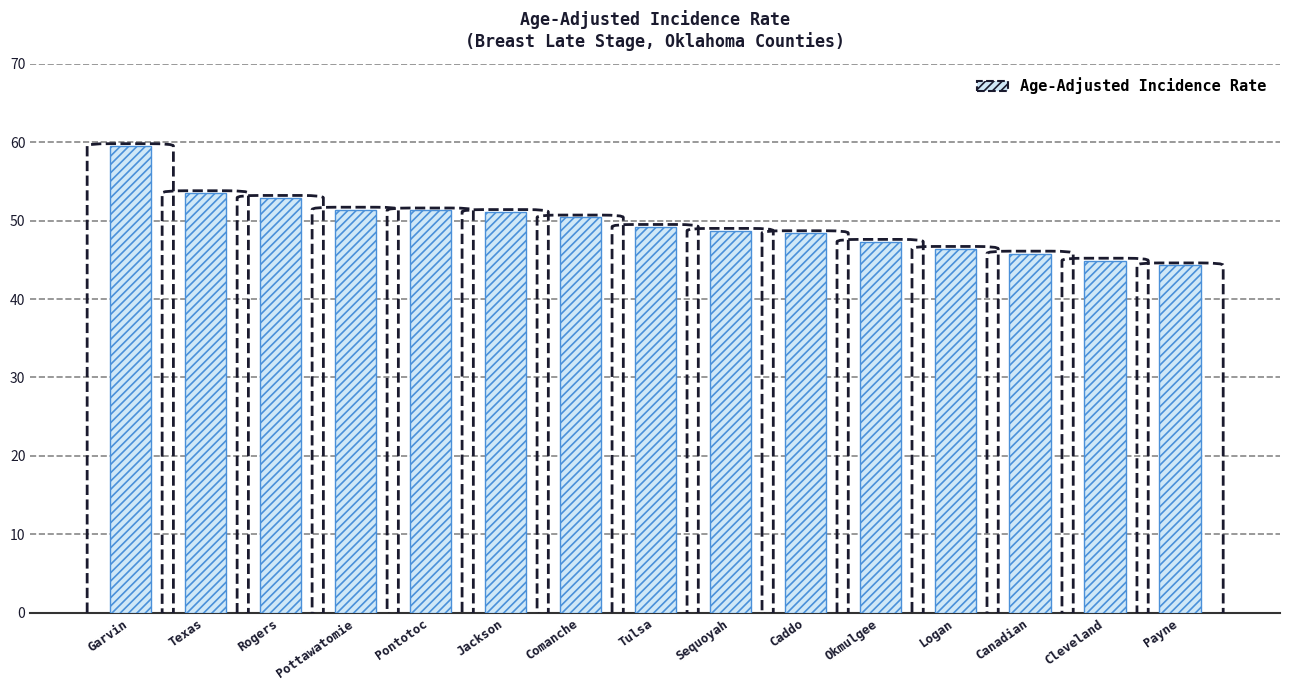

What is the sum of the values at Okmulgee and Jackson?

98.4